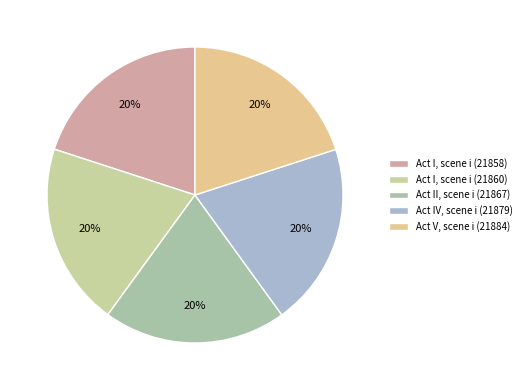

Do Act V, scene i (21884) and Act I, scene i (21858) together represent more than half of the pie?

No